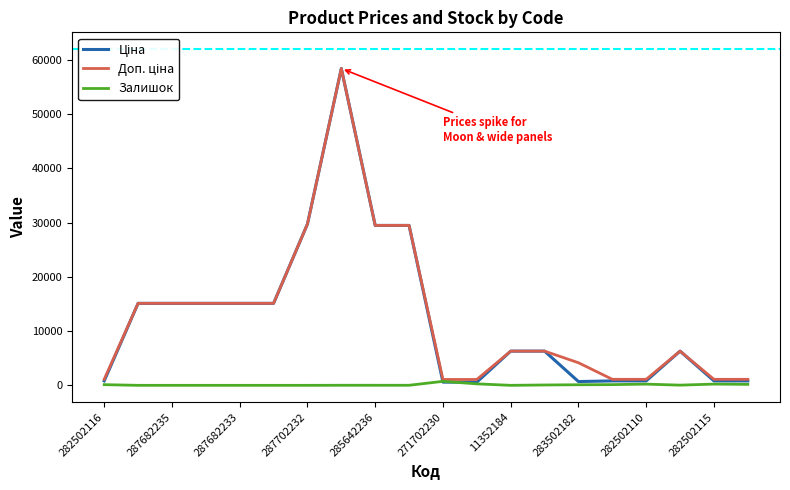

What is the maximum value shown in the chart?

58426.5